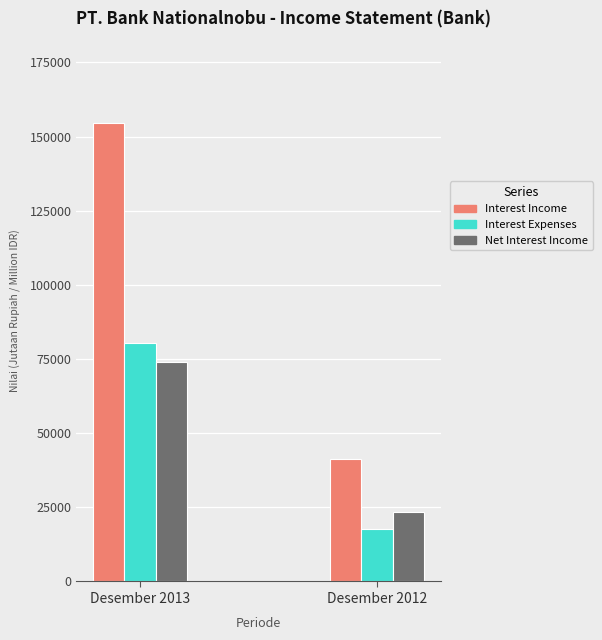

Which category has the lowest value in the Net Interest Income series?

Desember 2012